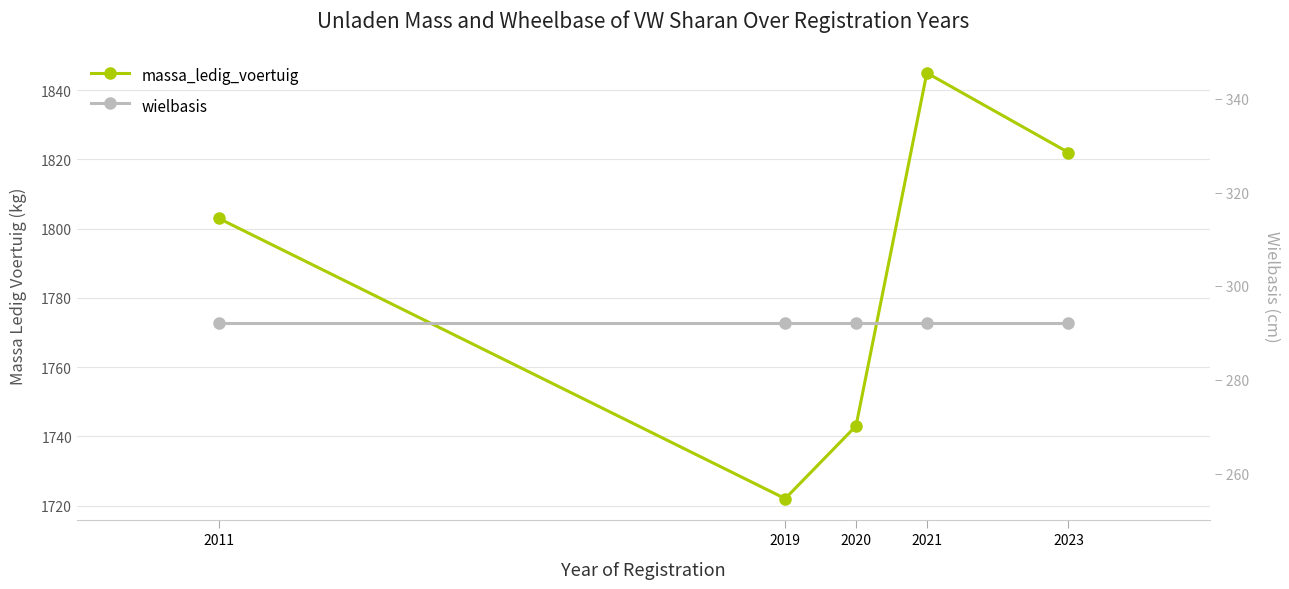

Is this an area chart (filled region under the line)?

No